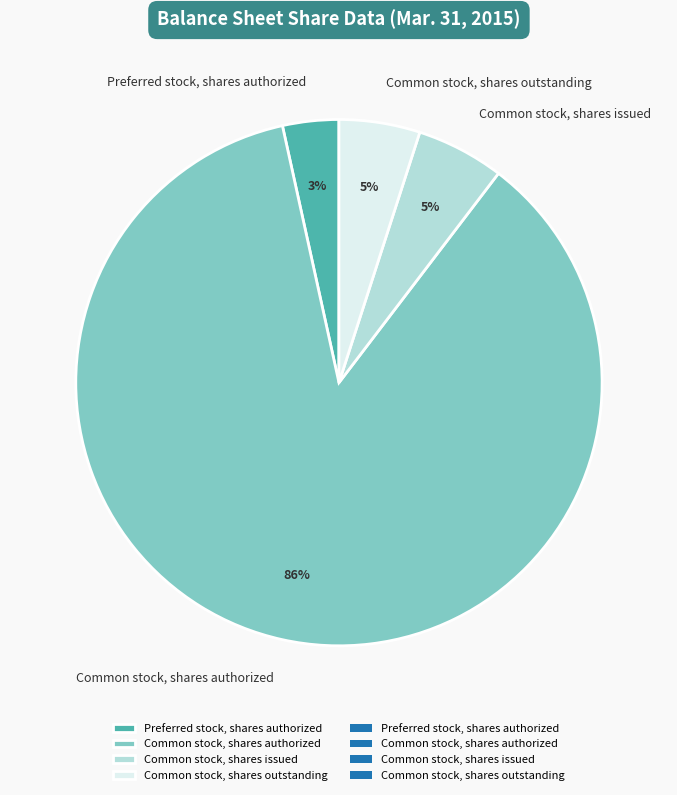

How many slices are in this pie chart?

4